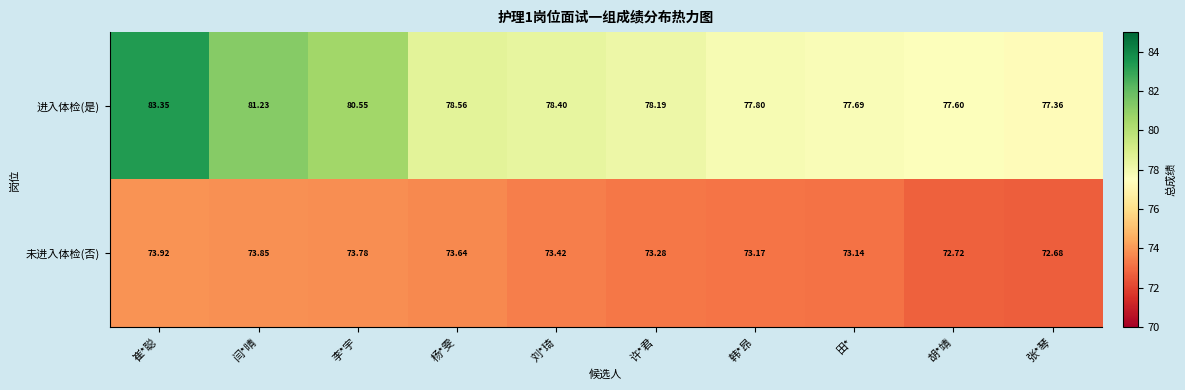

Rank the series at 田* from lowest to highest value.

未进入体检(否), 进入体检(是)